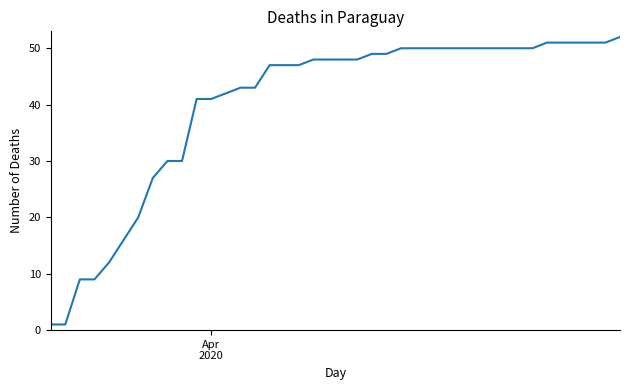

What is the maximum value shown in the chart?

52